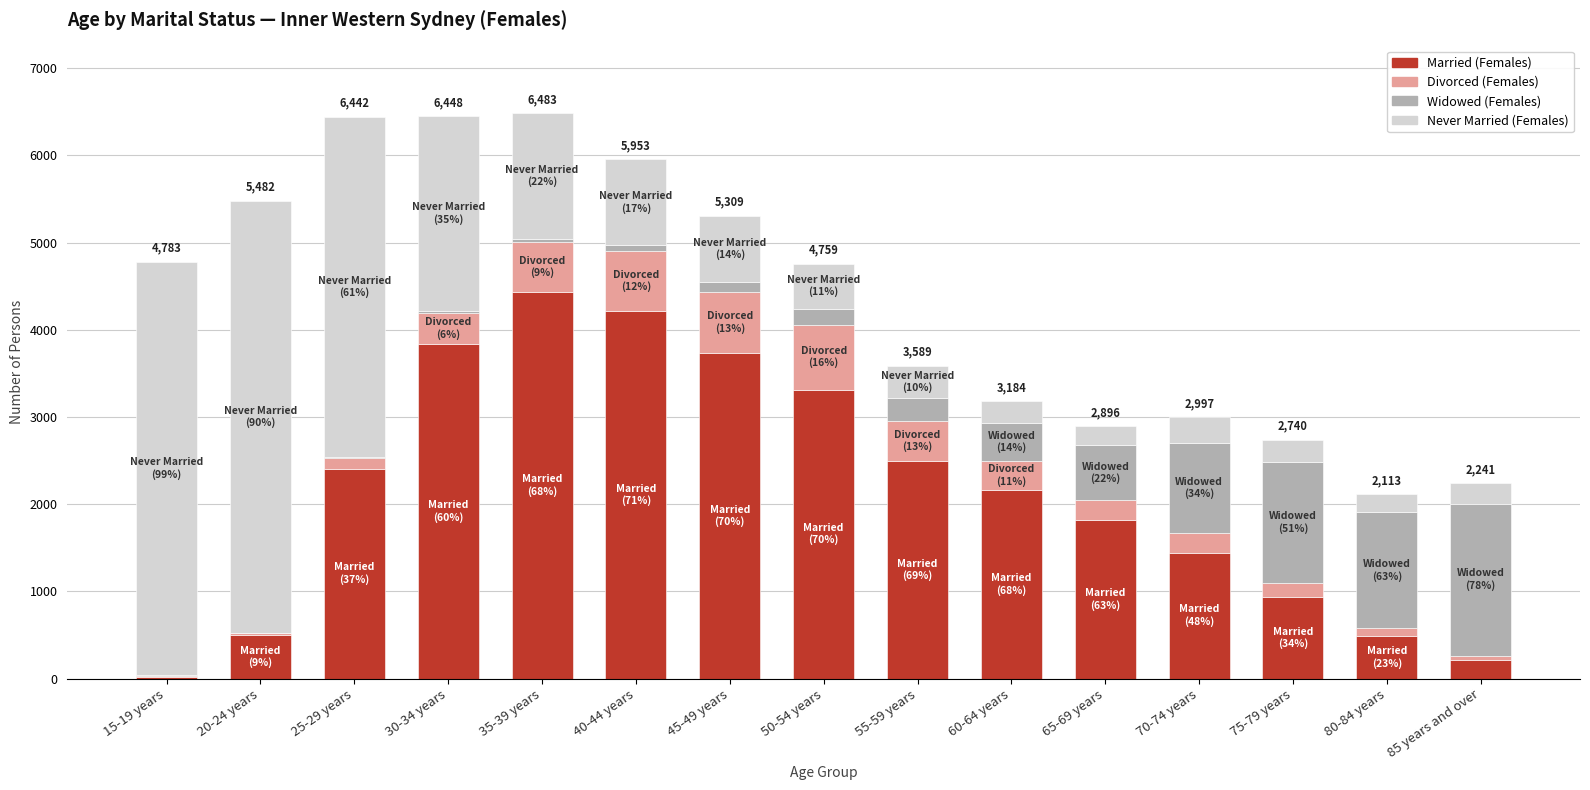

Are the bars grouped side by side (vs. stacked)?

No